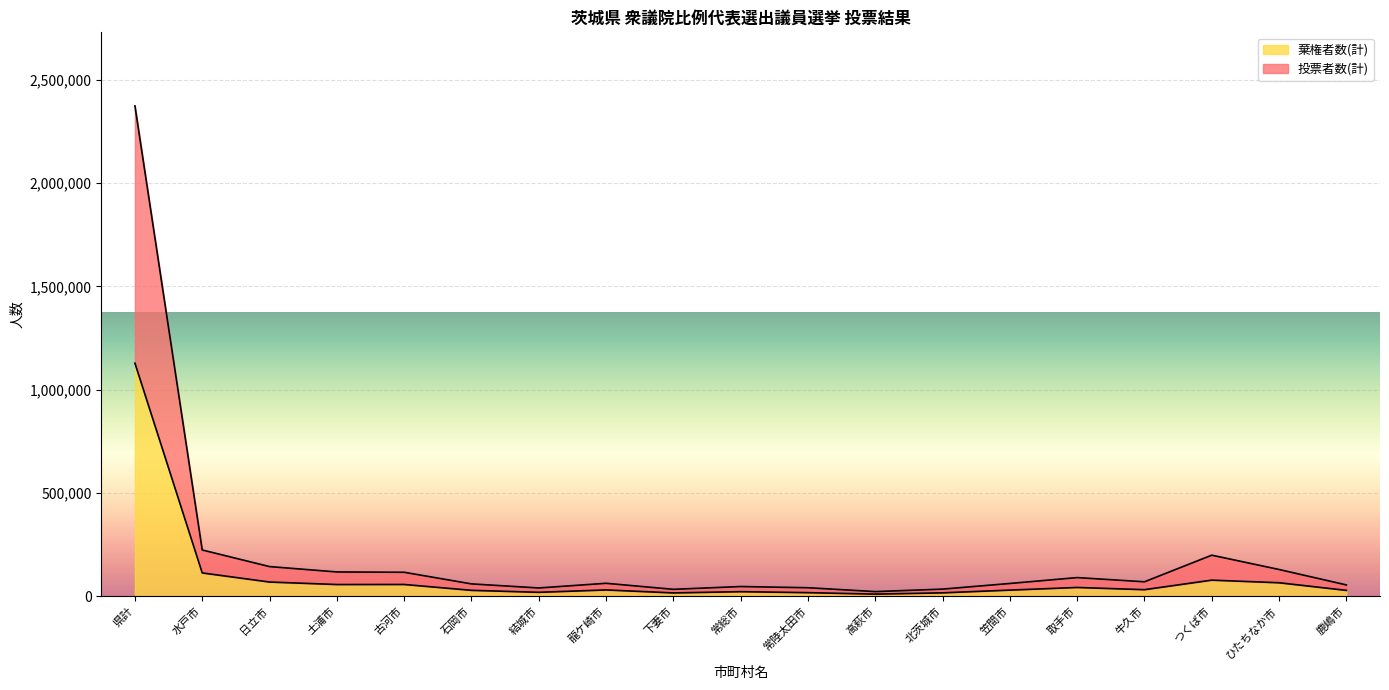

Rank the series at つくば市 from highest to lowest value.

投票者数(計), 棄権者数(計)